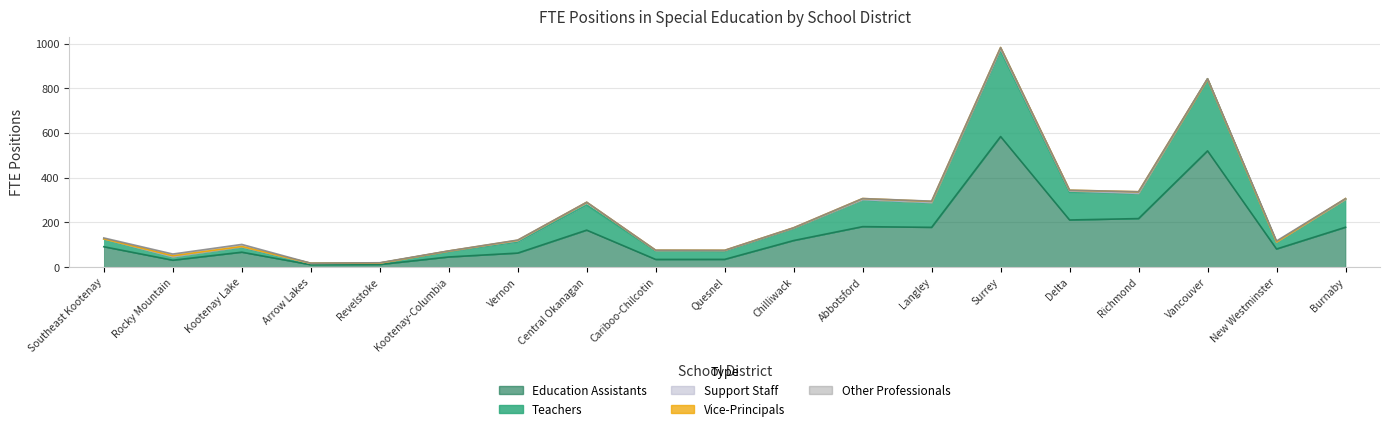

True or false: Support Staff has a value of 1.8 at Kootenay-Columbia.

True